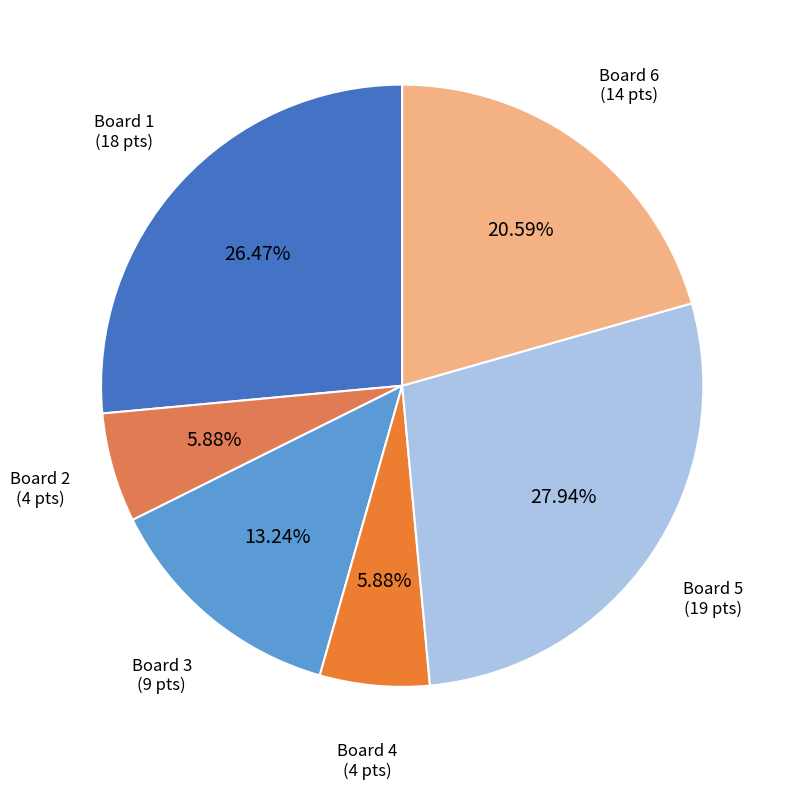

Count the number of slices in the pie.

6